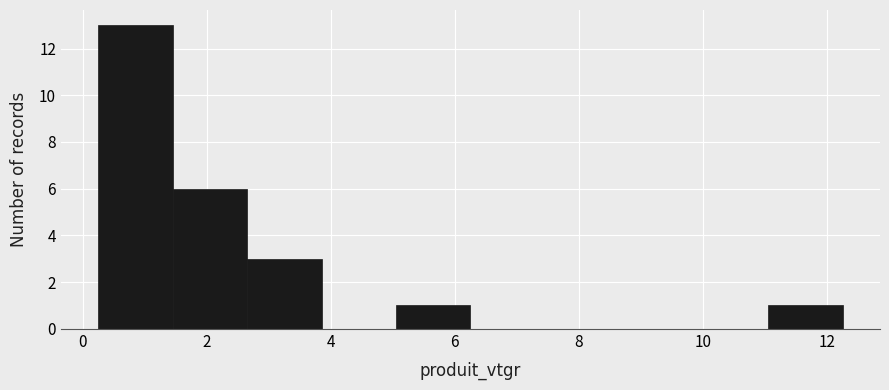

Reading left to right, list every bar in this chart as the range it spans on the x-axis followed by its height. Neither the bar edges nor the heights are printed on the chart, so give them approximately, as read against the axes.

0.2 to 1.4: 13
1.4 to 2.6: 6
2.6 to 3.8: 3
3.8 to 5.0: 0
5.0 to 6.2: 1
6.2 to 7.4: 0
7.4 to 8.6: 0
8.6 to 9.8: 0
9.8 to 11.0: 0
11.0 to 12.2: 1